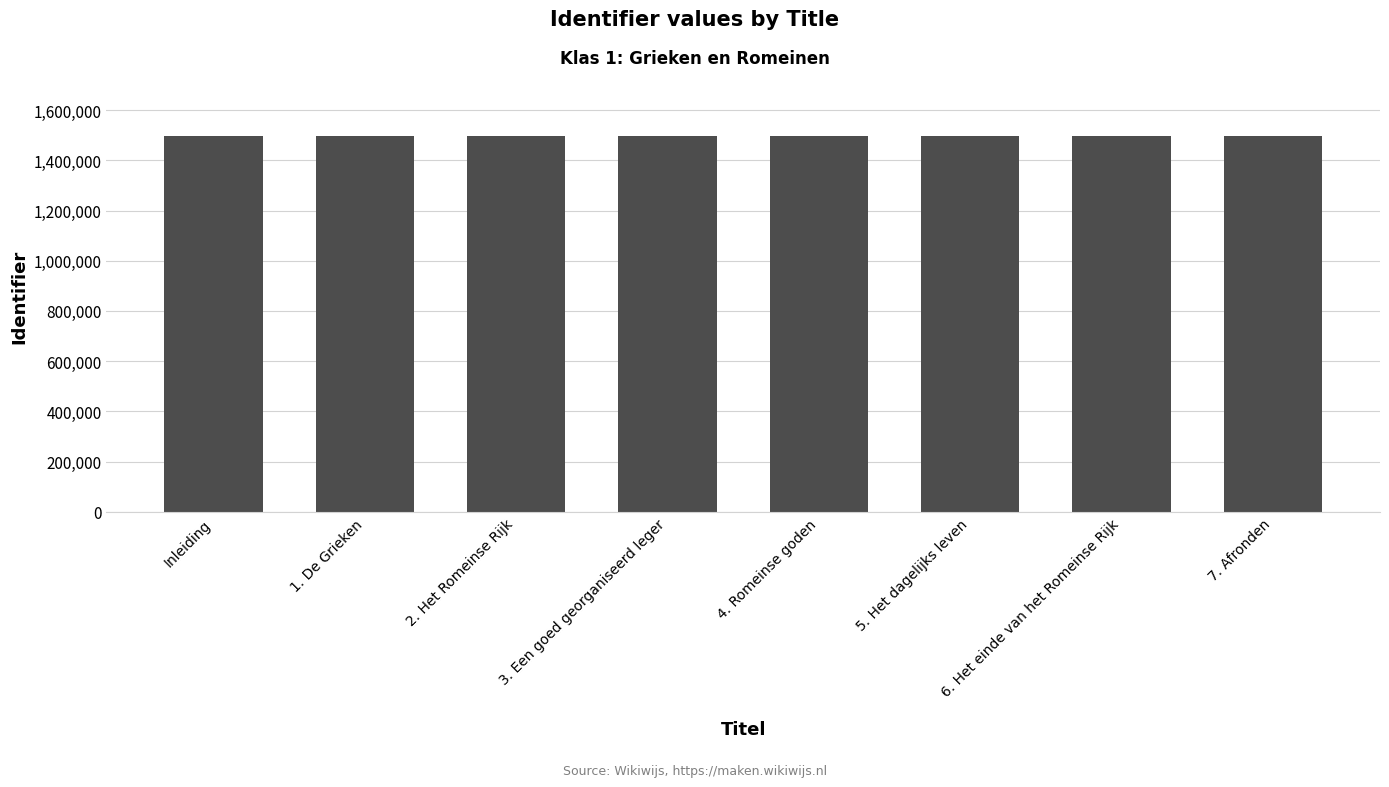

Are the bars horizontal?

No